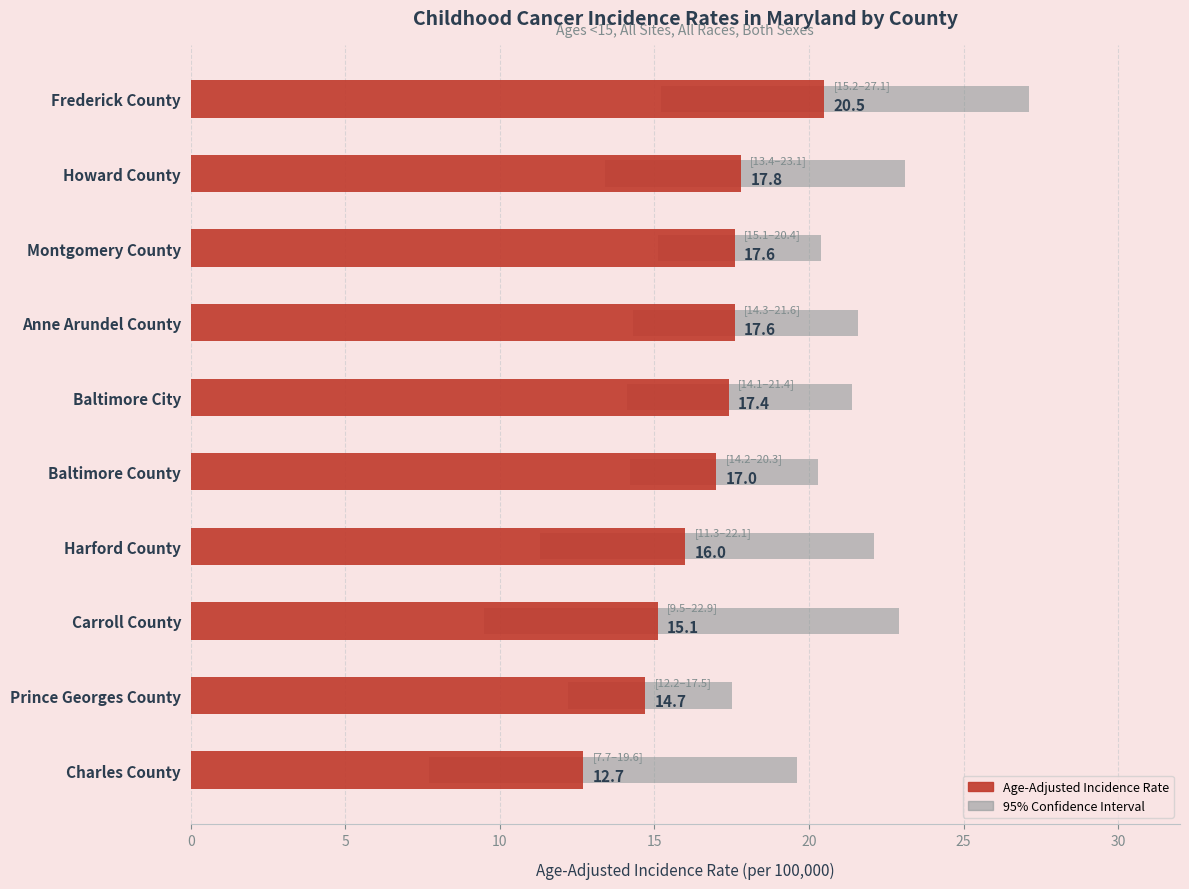

What is the difference between the maximum and minimum values?

7.8